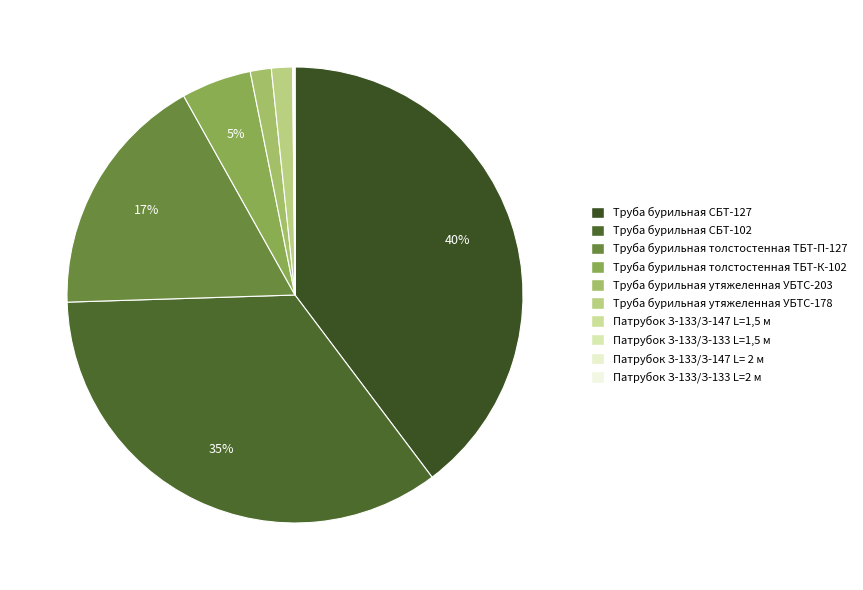

What is the ratio of the value at Труба бурильная СБТ-127 to the value at Труба бурильная утяжеленная УБТС-178?

26.7